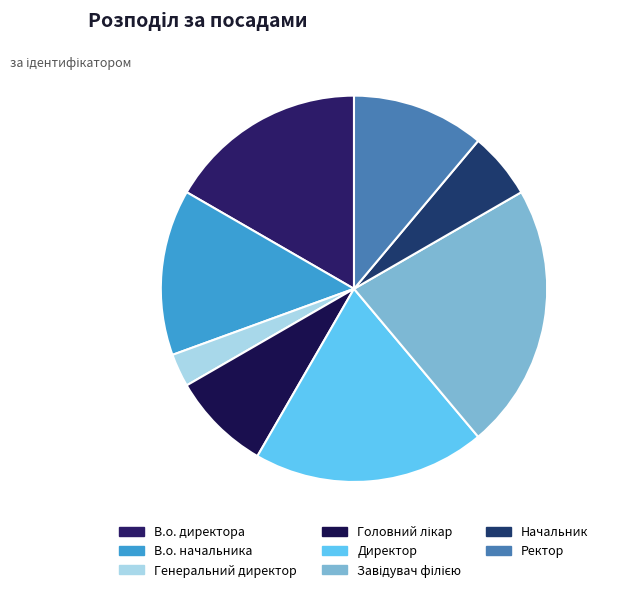

How many slices are in this pie chart?

8